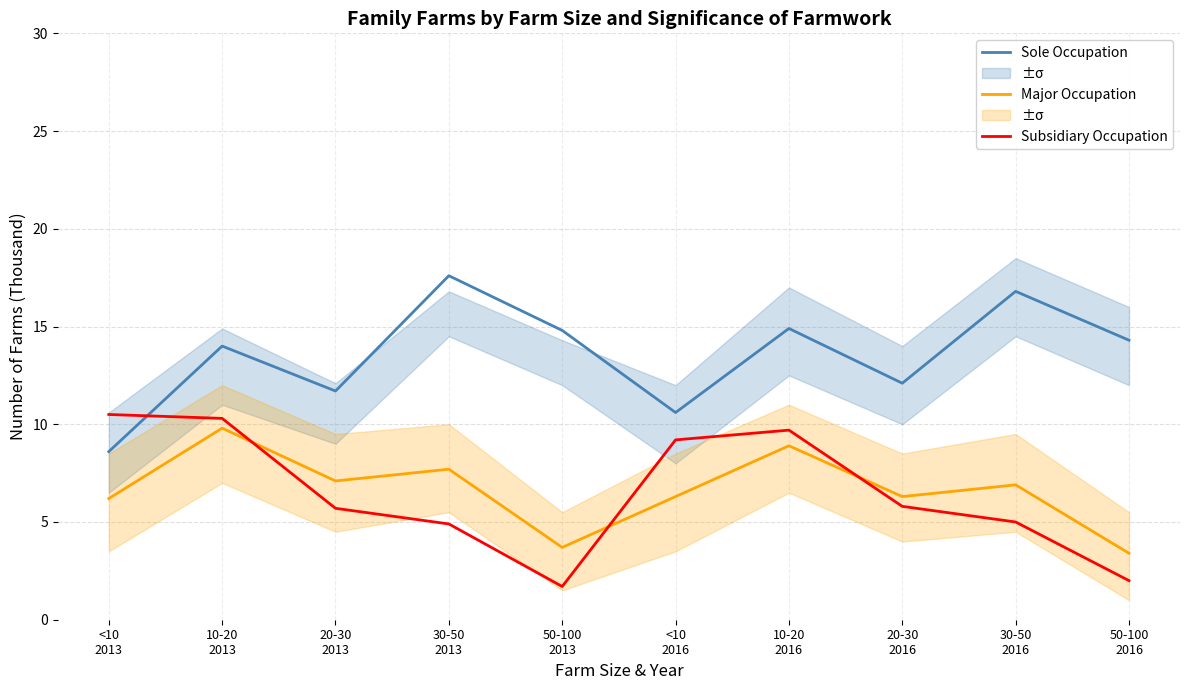

At which category does Subsidiary Occupation reach its first local peak?

10-20
2016